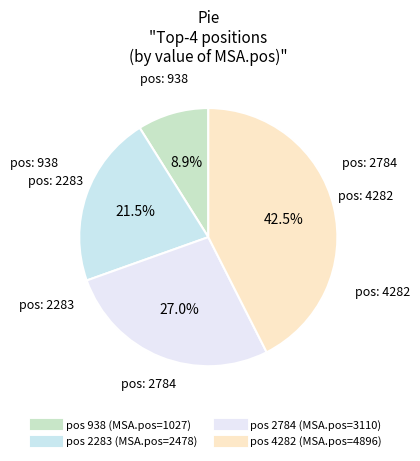

To the nearest percent, what is the difference between the largest and smallest slice percentages?

34%